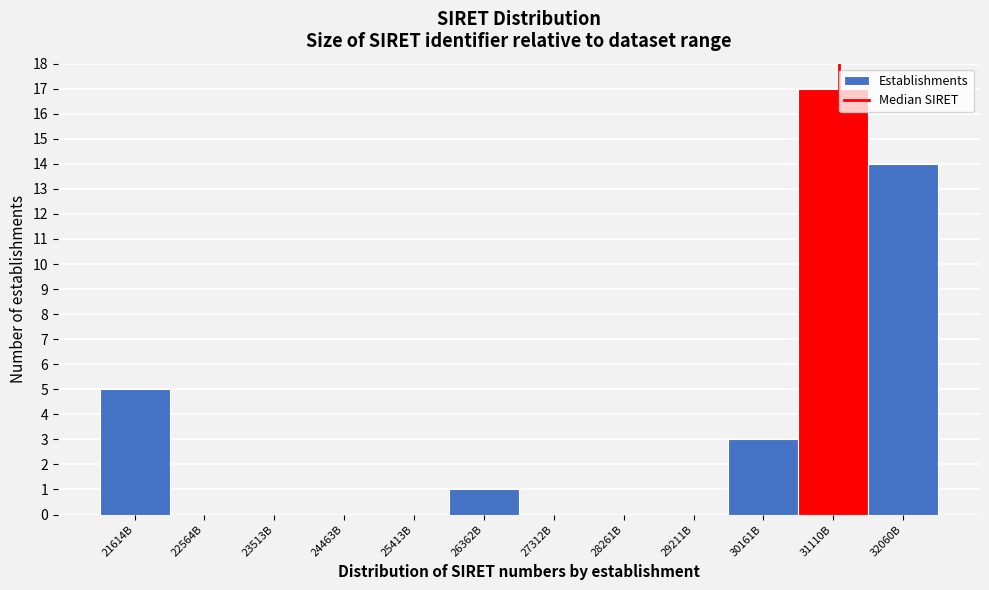

Reading left to right, list all the values displayed in this chart.

21614B=5	22564B=0	23513B=0	24463B=0	25413B=0	26362B=1	27312B=0	28261B=0	29211B=0	30161B=3	31110B=17	32060B=14